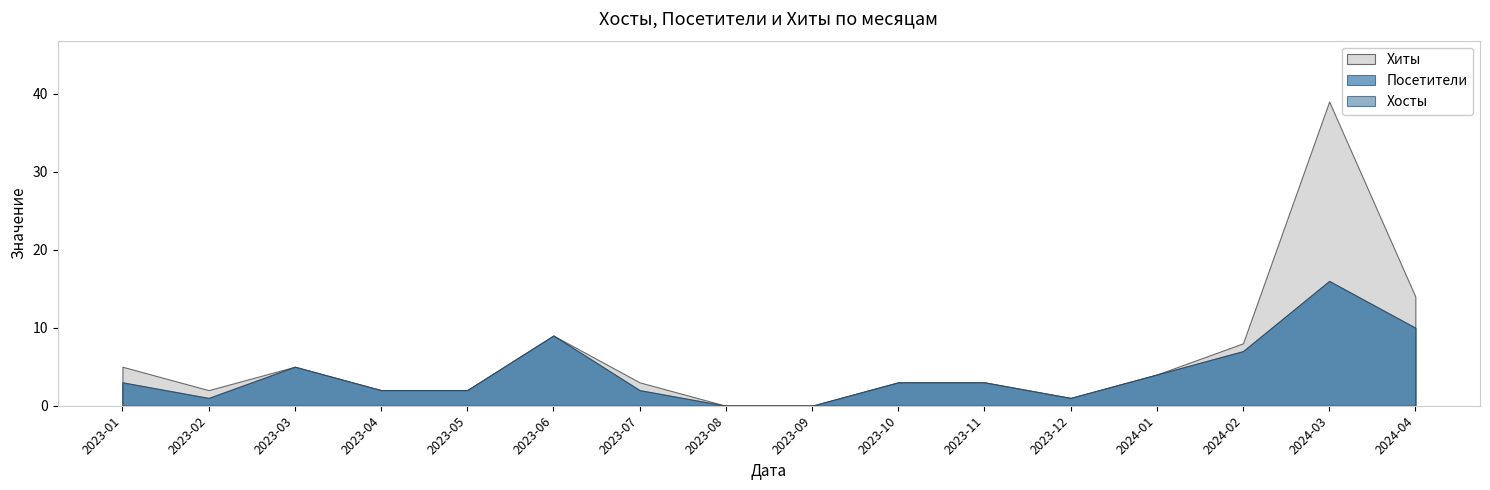

True or false: Хиты and Хосты intersect in this chart.

False